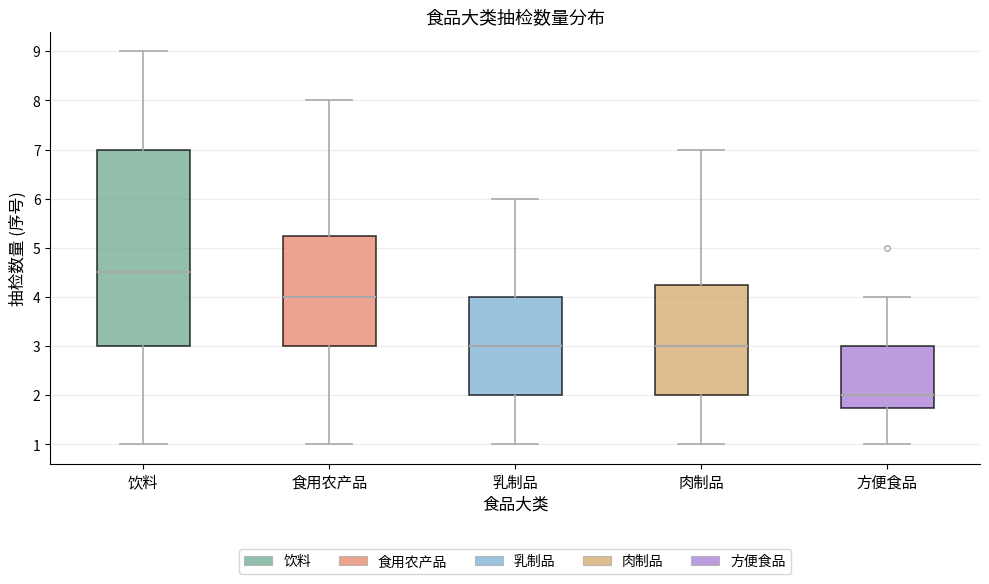

Which box is the tallest, from its lower edge to its upper edge?

饮料